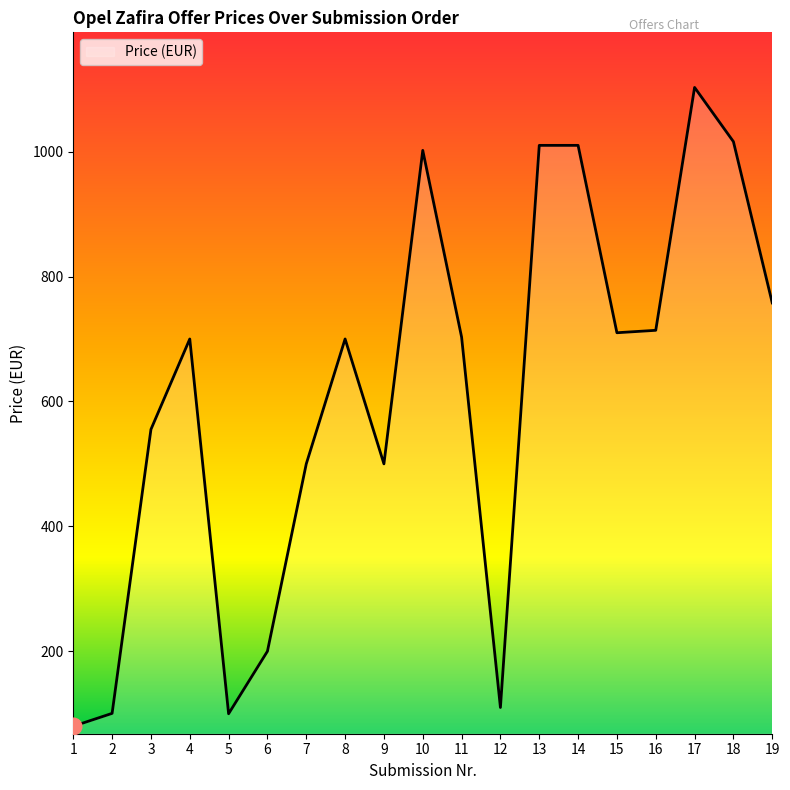

What is the ratio of the value at 18 to the value at 9?

2.0